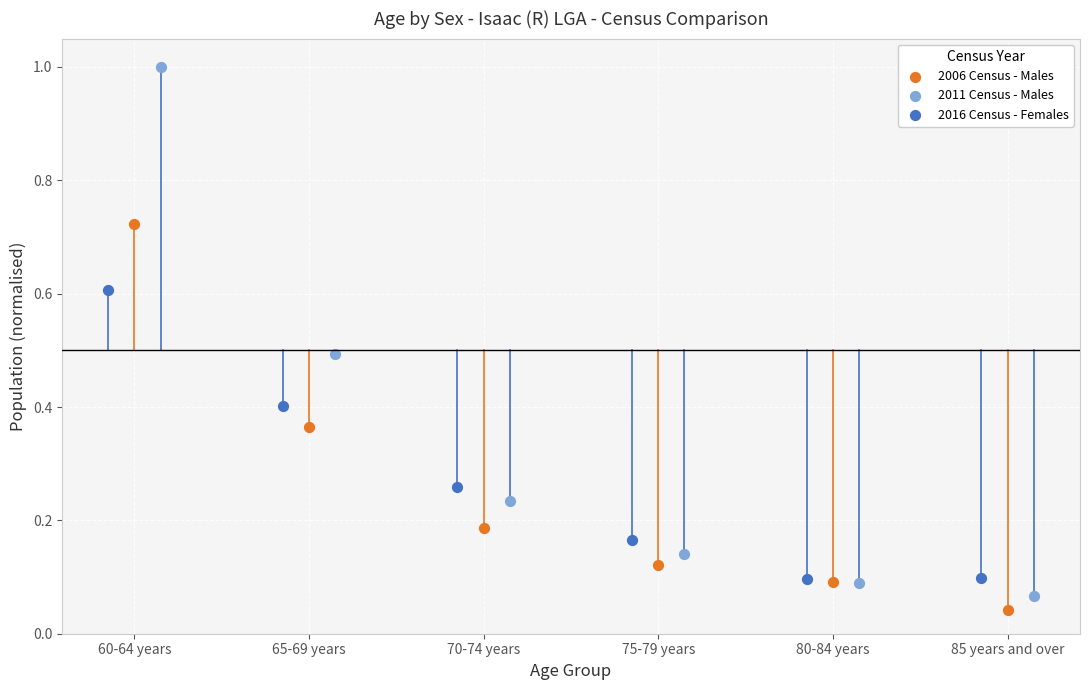

Which series contains the highest Y value?

2011 Census - Males